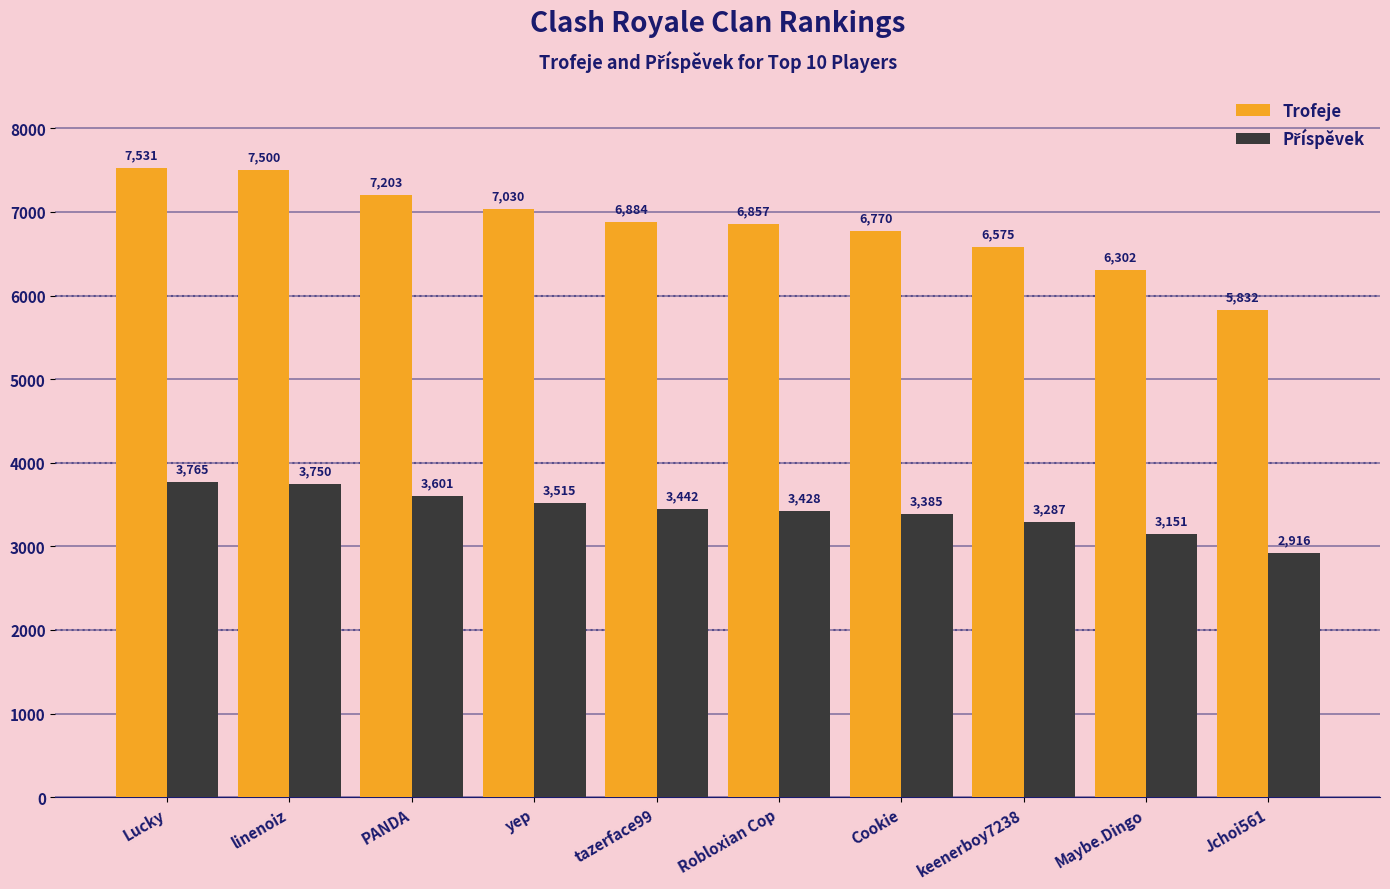

Which series changed the most between tazerface99 and Jchoi561?

Trofeje